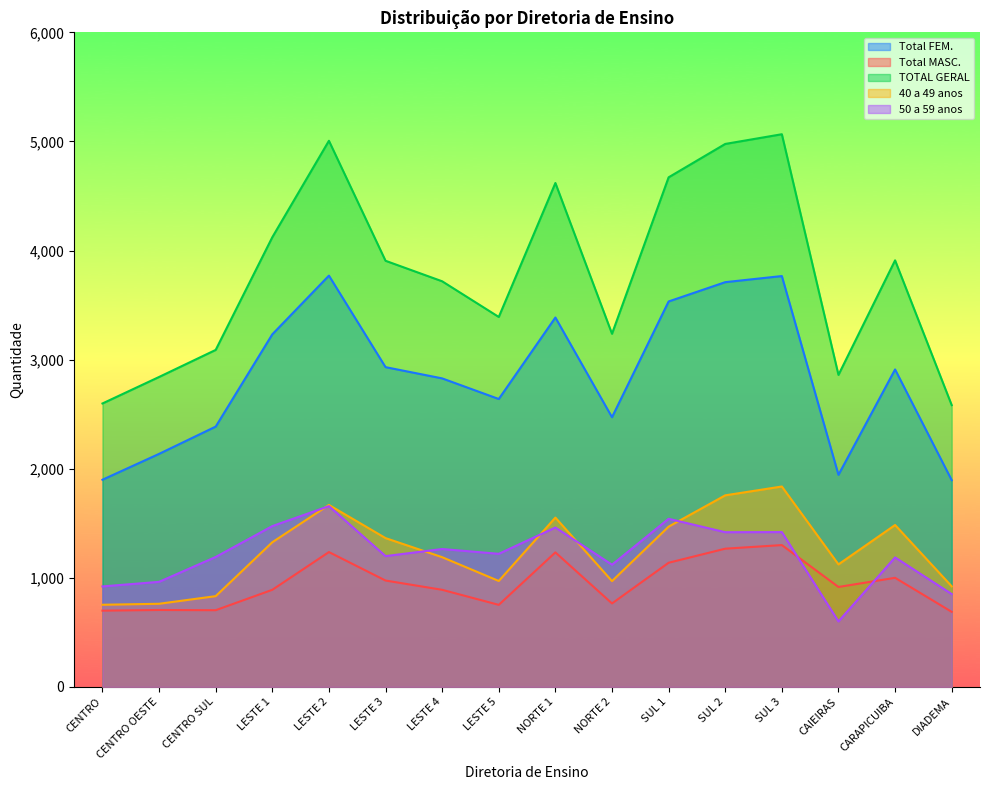

True or false: Total MASC. and Total FEM. cross at least once.

False